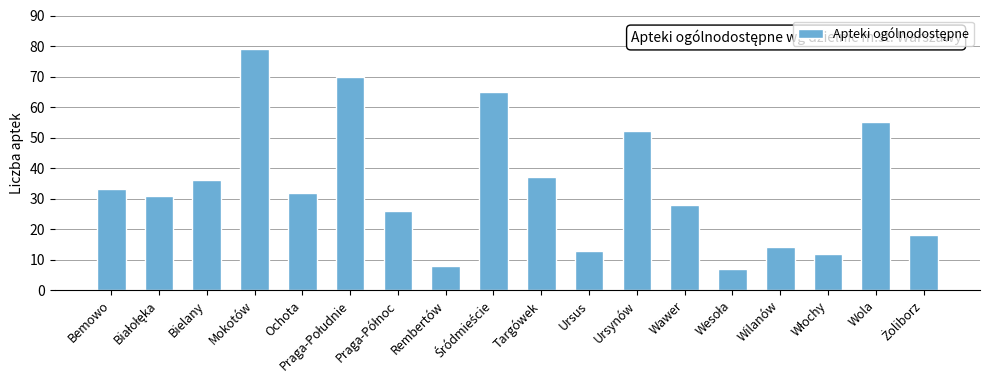

The chart shows a value of 21 at Ursus. True or false?

False